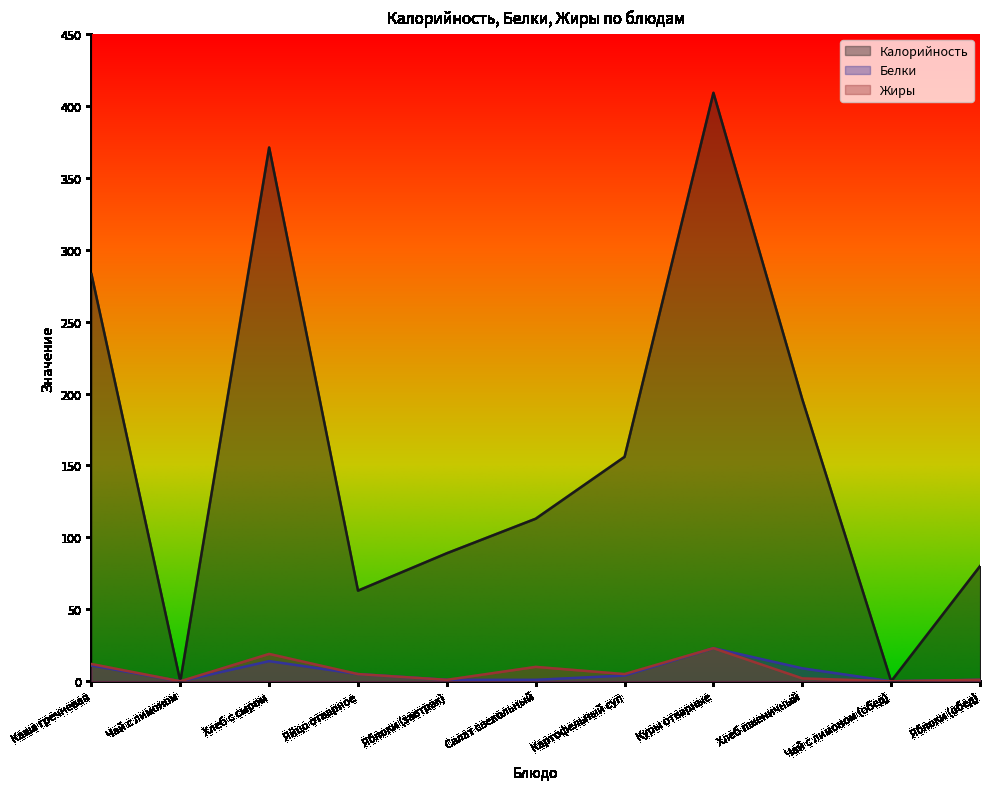

How many lines are shown in the chart?

3